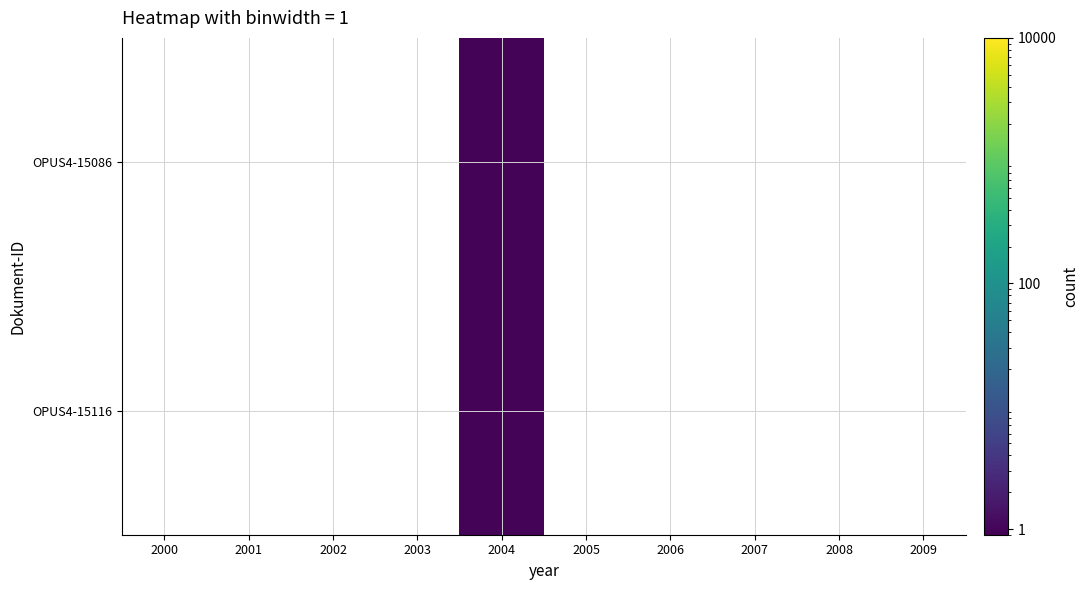

At how many categories does at least one series exceed 0?

1